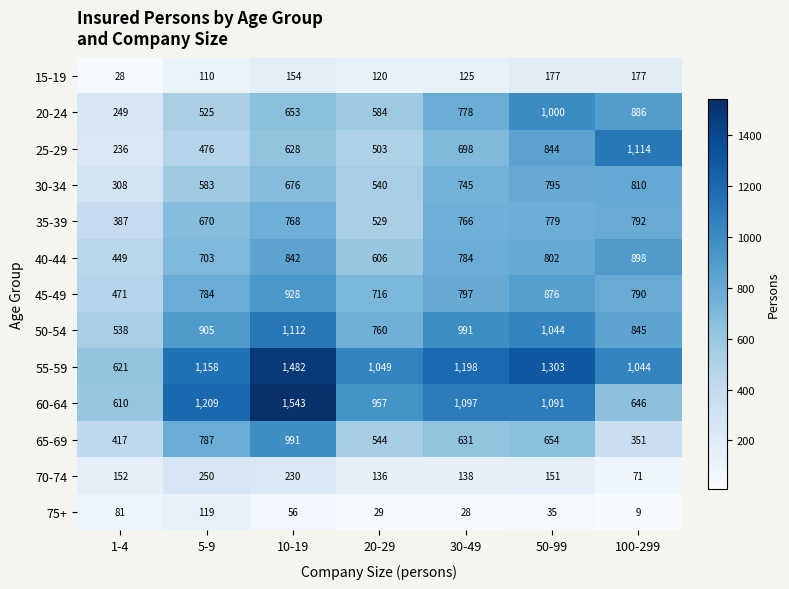

Rank the series by their maximum value, from lowest to highest.

75+, 15-19, 70-74, 35-39, 30-34, 40-44, 45-49, 65-69, 20-24, 50-54, 25-29, 55-59, 60-64